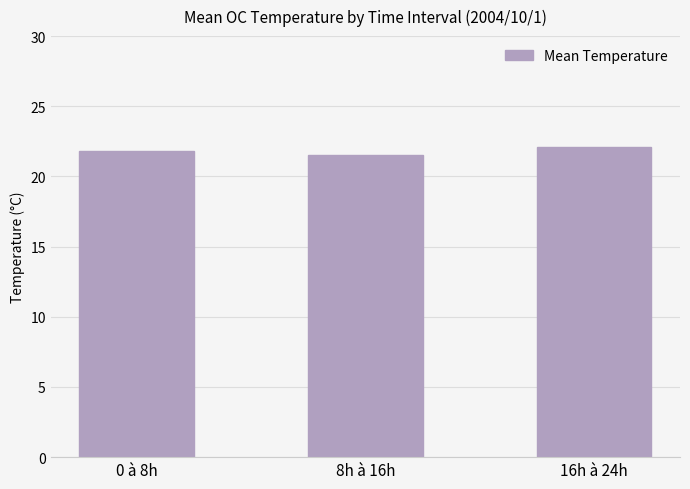

What is the value of the 3rd bar from the left?

22.1